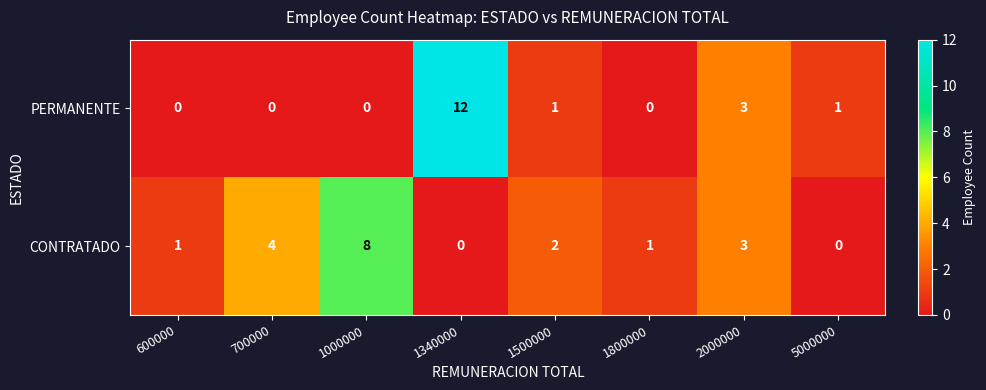

Which series changed the most between 1340000 and 2000000?

PERMANENTE